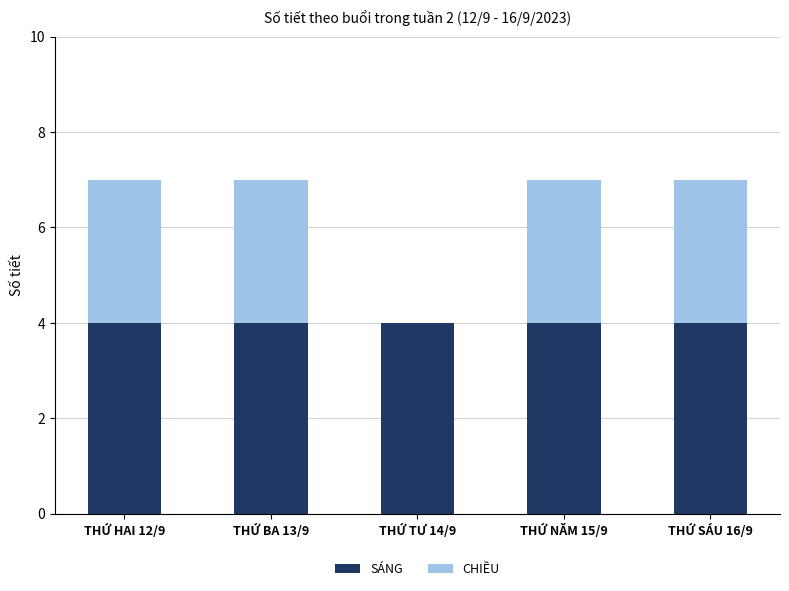

What is the maximum value for SÁNG?

4